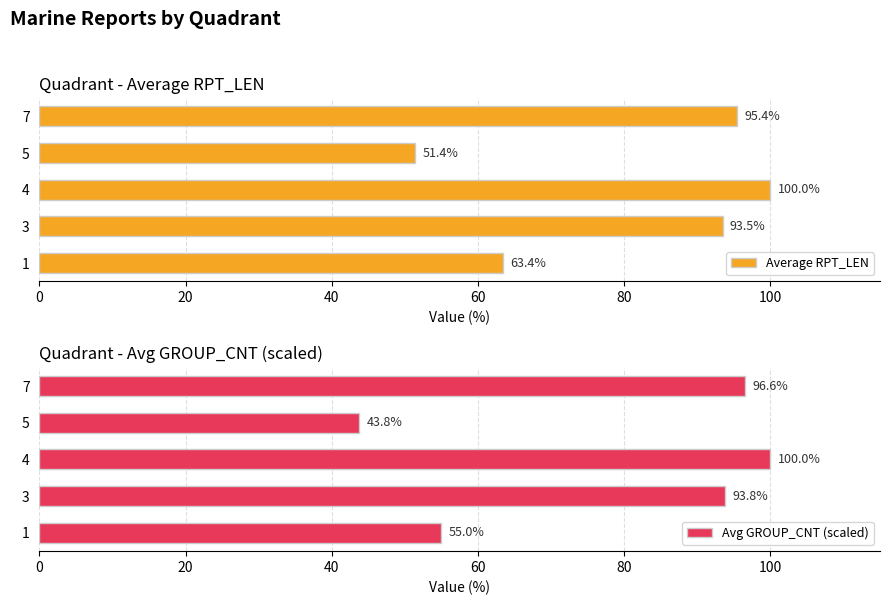

What is the value of the Average RPT_LEN bar at the 5th from the left?

95.4